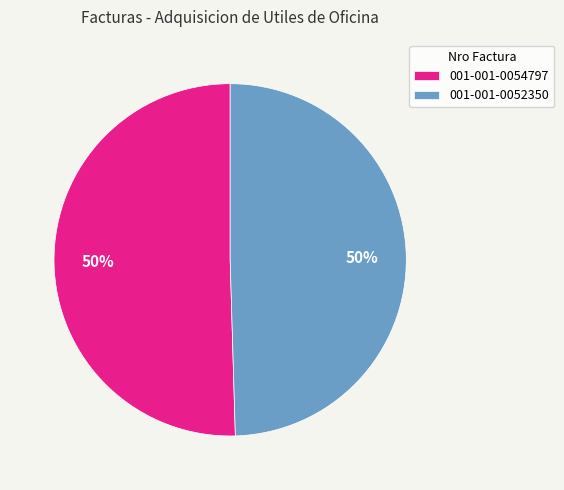

True or false: 001-001-0054797 accounts for 45% of the total.

False